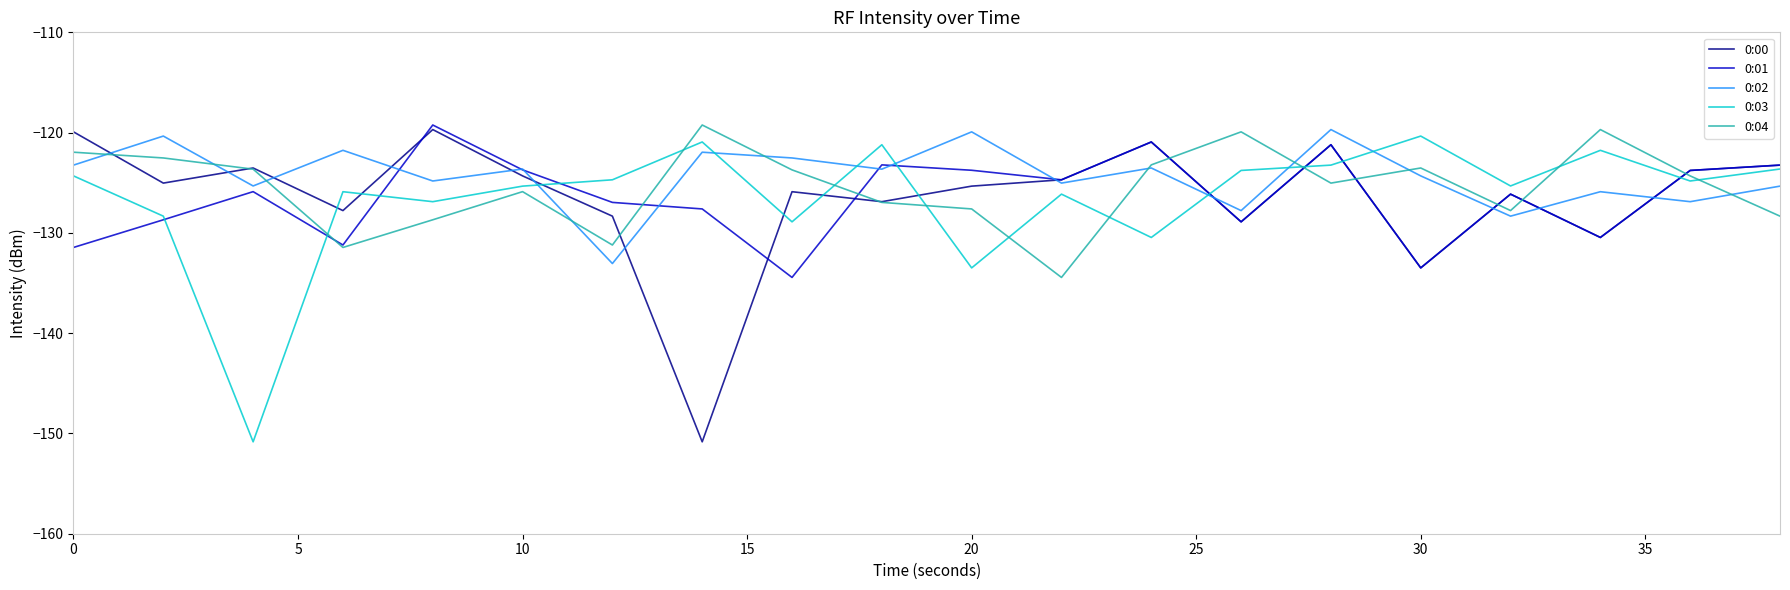

What is the lowest value of the 0:04 series?

-134.4